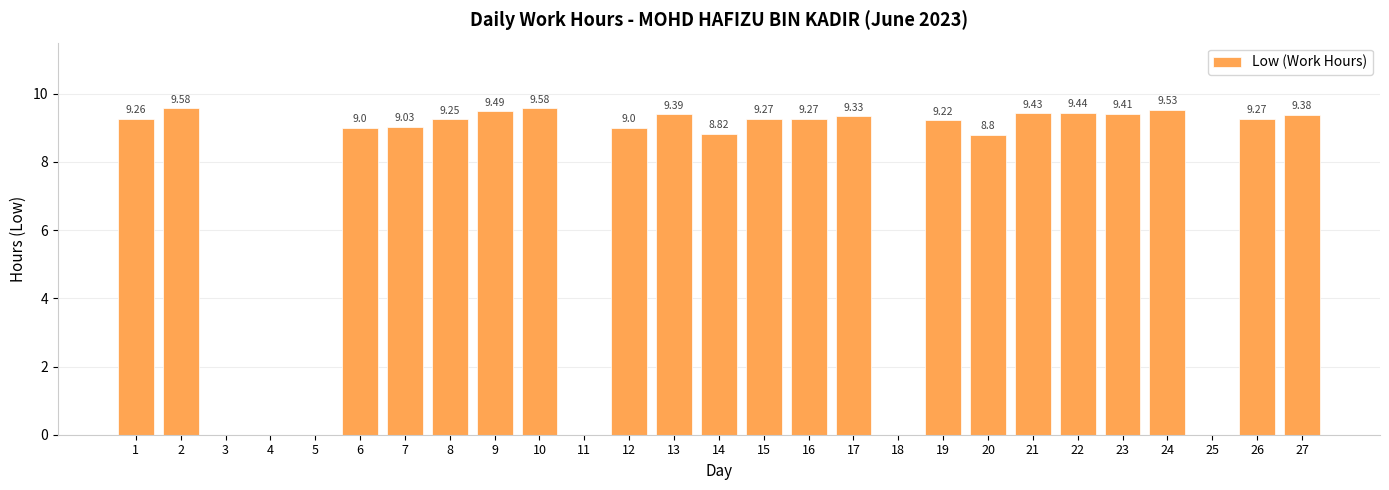

What is the sum of the values at 21 and 13?

18.8